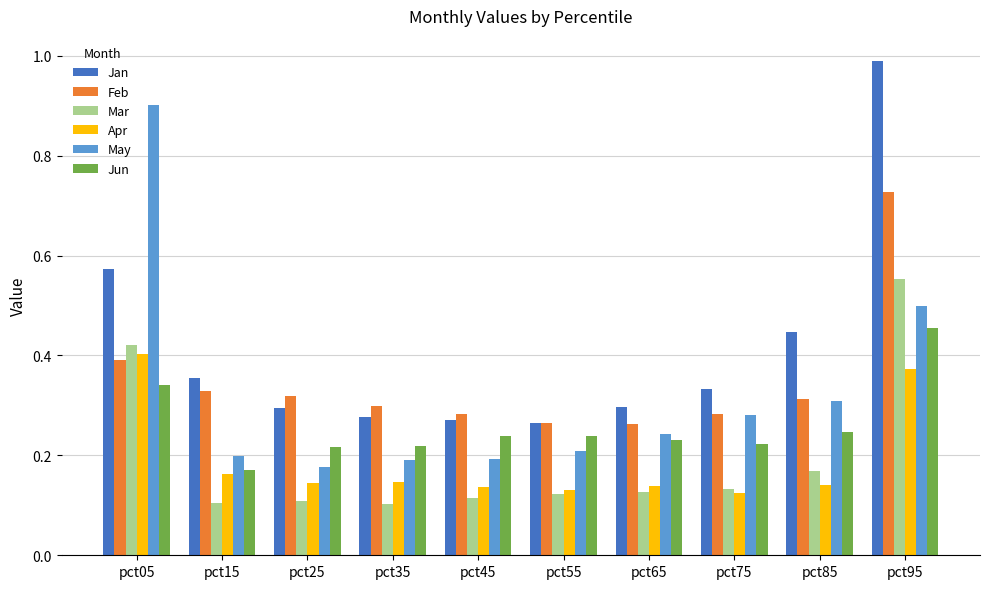

Rank the series by their maximum value, from lowest to highest.

Apr, Jun, Mar, Feb, May, Jan